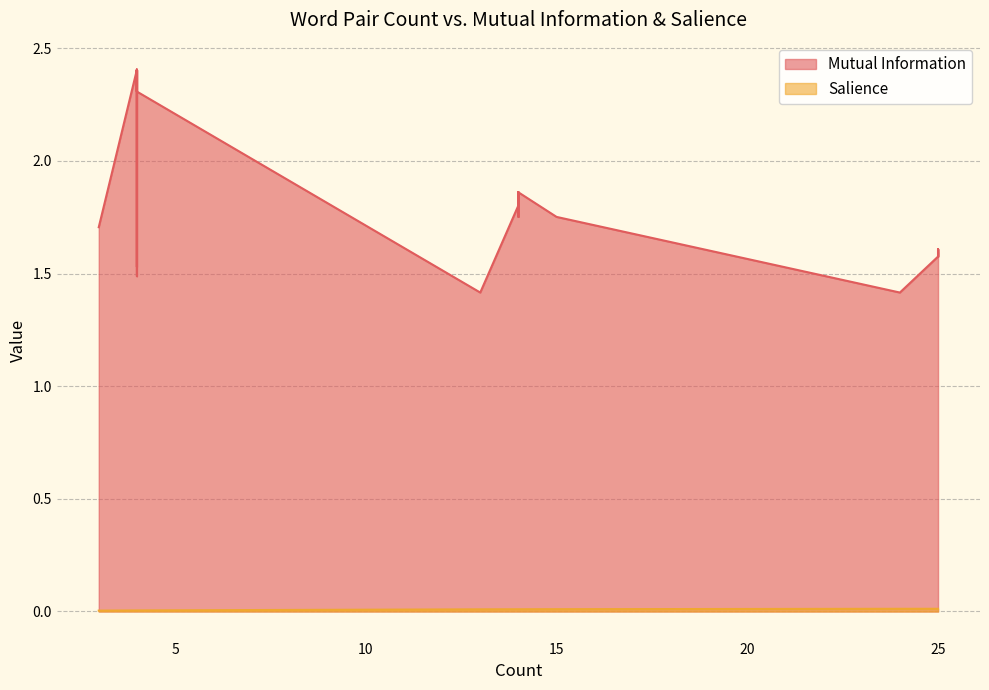

In Mutual Information, how many points are higher than both neighbors (excluding endpoints)?

4